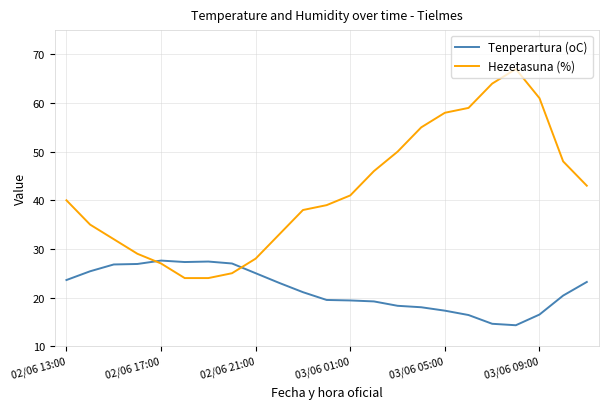

Which series ends up on top after the final intersection of Tenperartura (oC) and Hezetasuna (%)?

Hezetasuna (%)